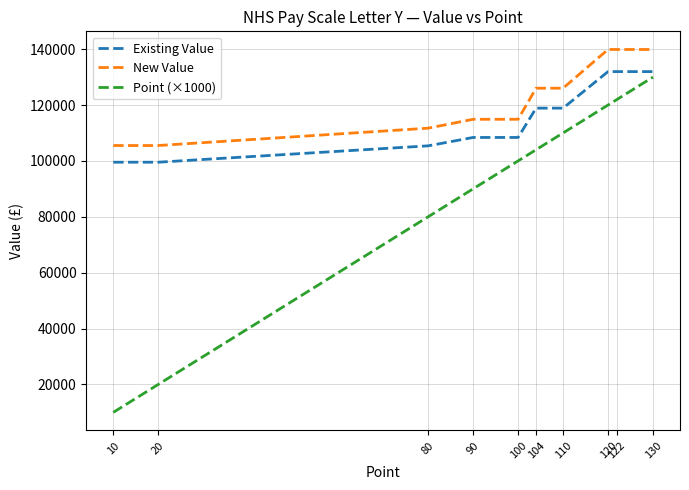

Reading right to left, extract all data points from this chart.

Existing Value: 130=131964	122=131964	120=131964	110=118884	104=118884	100=108390	90=108390	80=105390	20=99532	10=99532
New Value: 130=139882	122=139882	120=139882	110=126018	104=126018	100=114894	90=114894	80=111714	20=105504	10=105504
Point (×1000): 130=130000	122=122000	120=120000	110=110000	104=104000	100=100000	90=90000	80=80000	20=20000	10=10000